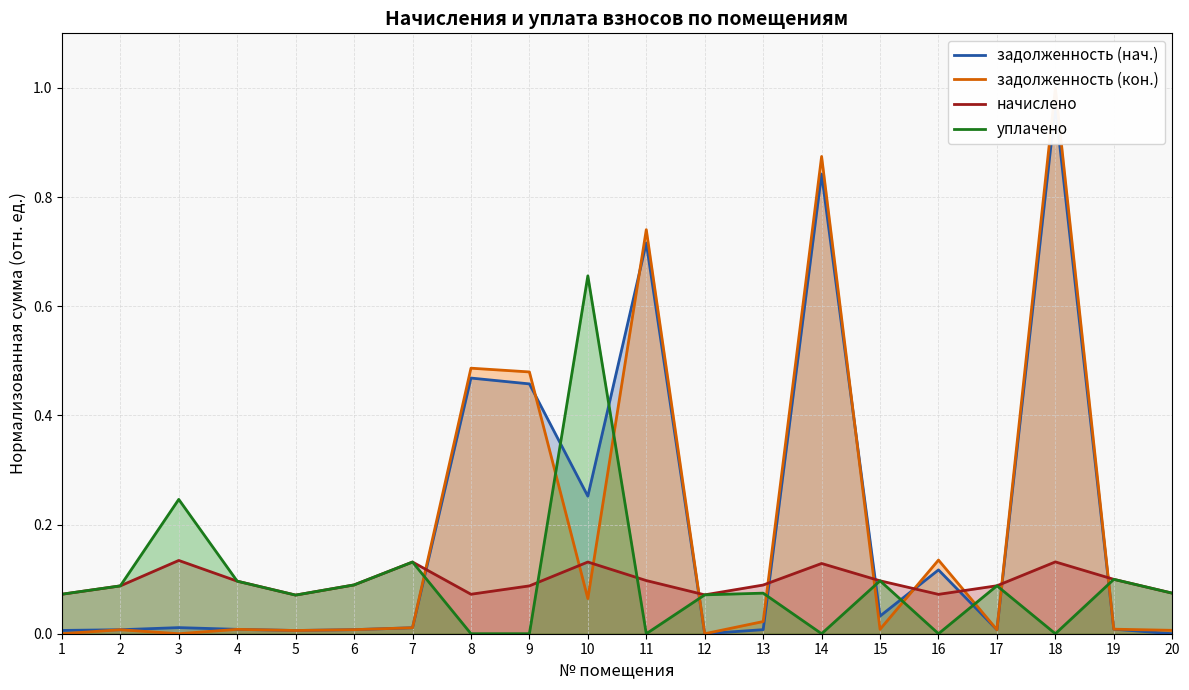

At how many categories does at least one series exceed 0?

20